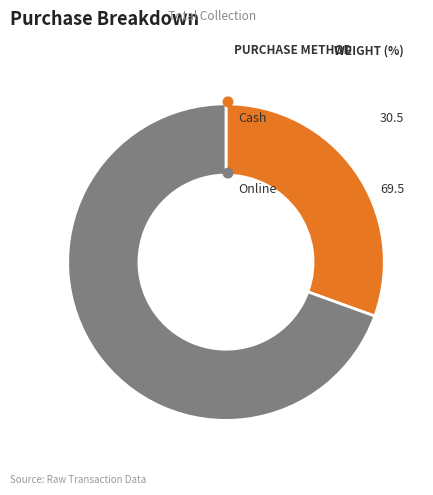

Which category has the biggest portion of the pie?

Online